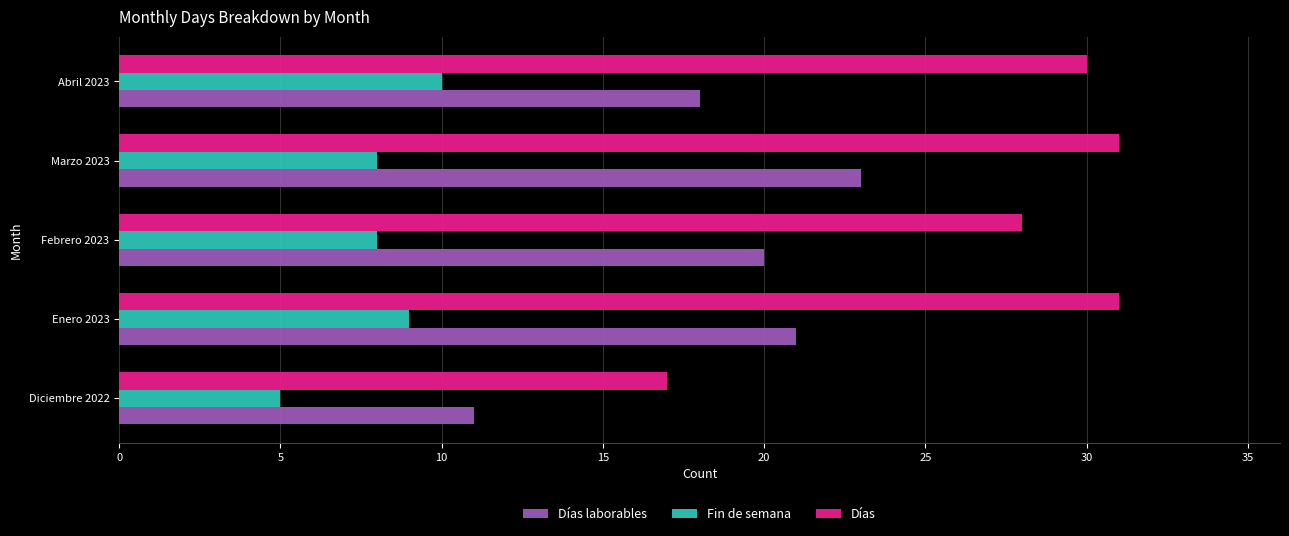

At how many categories does at least one series exceed 23?

4